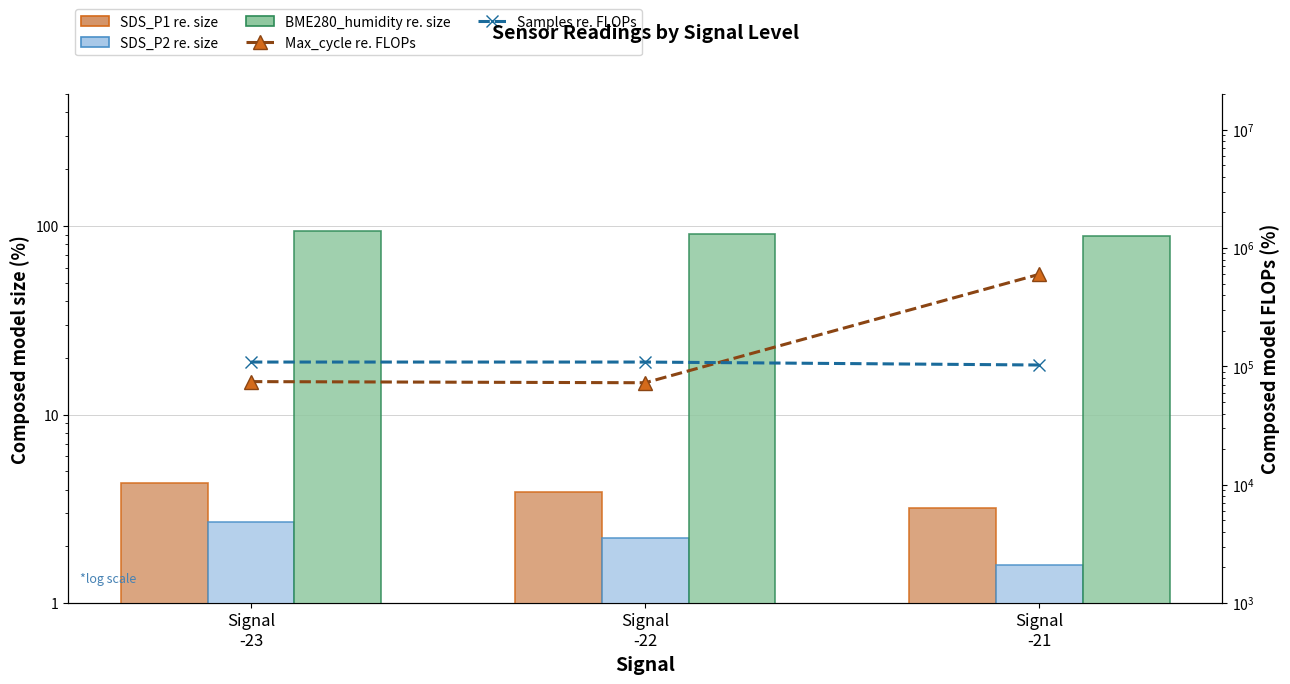

What is the difference between the highest and lowest values at Signal
-21?

600693.4